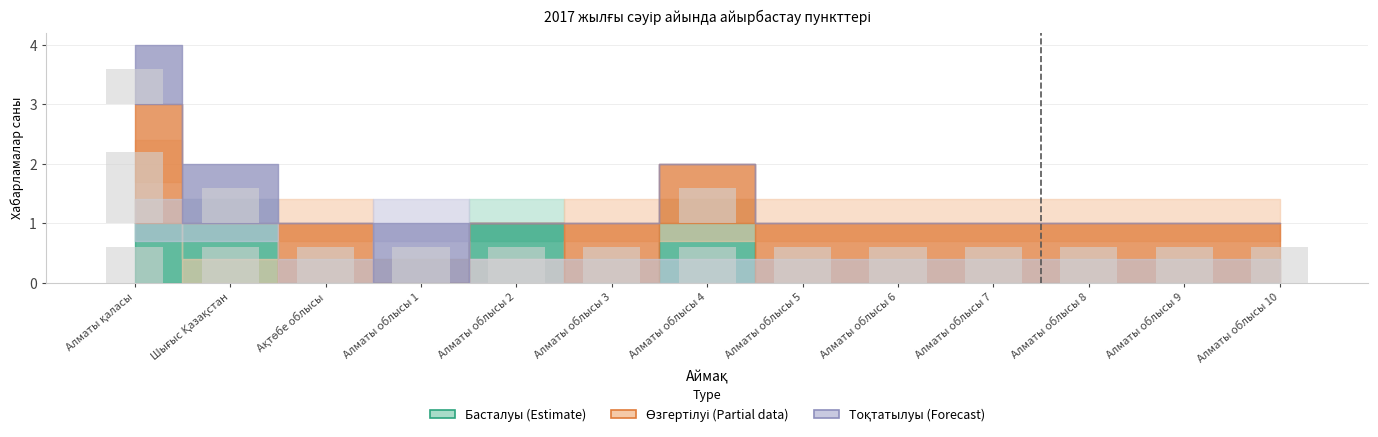

Where is Өзгертілуі nearest to the value 0?

Шығыс Қазақстан